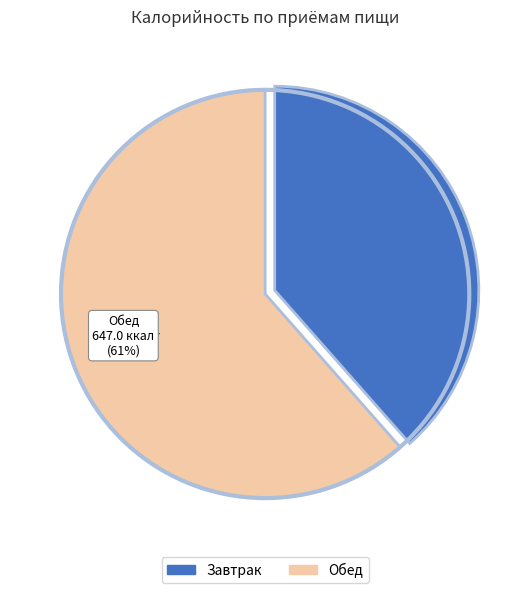

Count the number of slices in the pie.

2